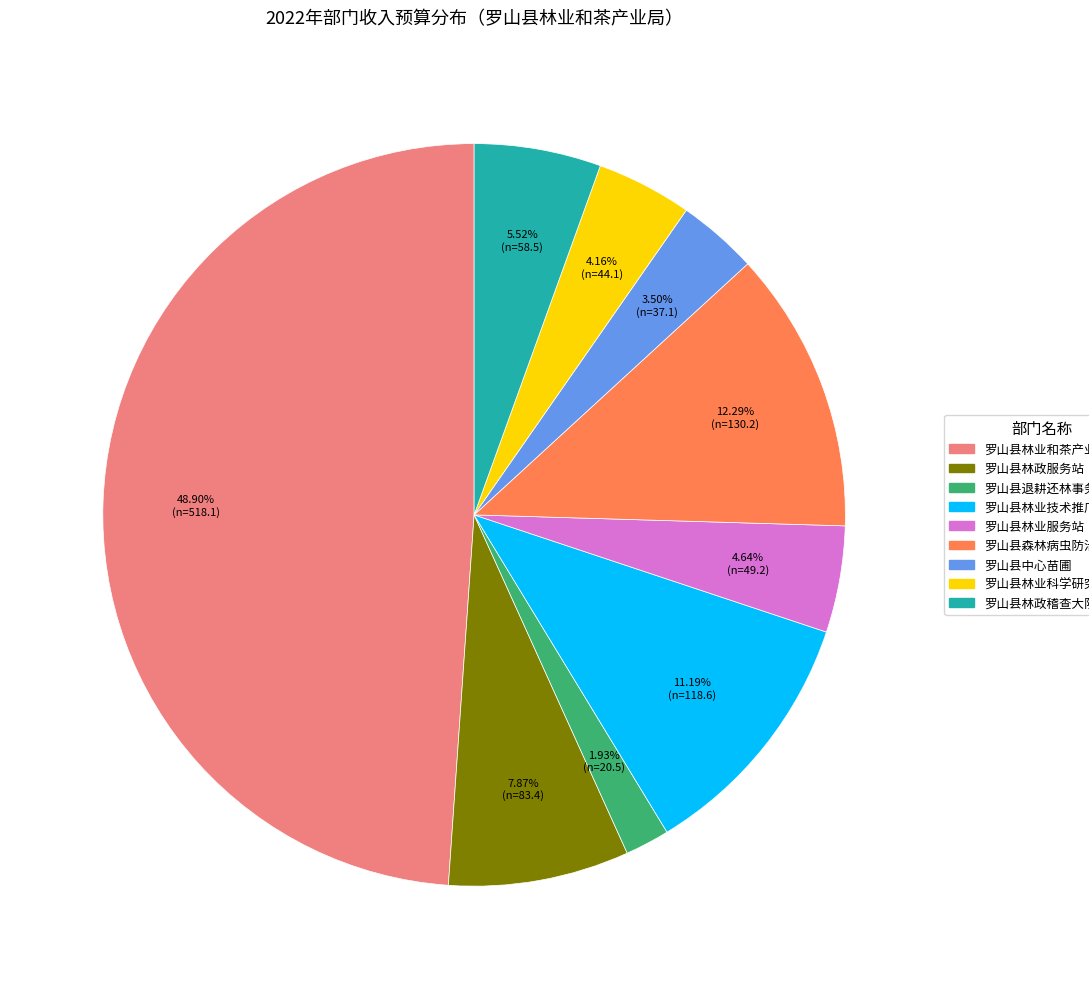

How many segments does this pie chart have?

9